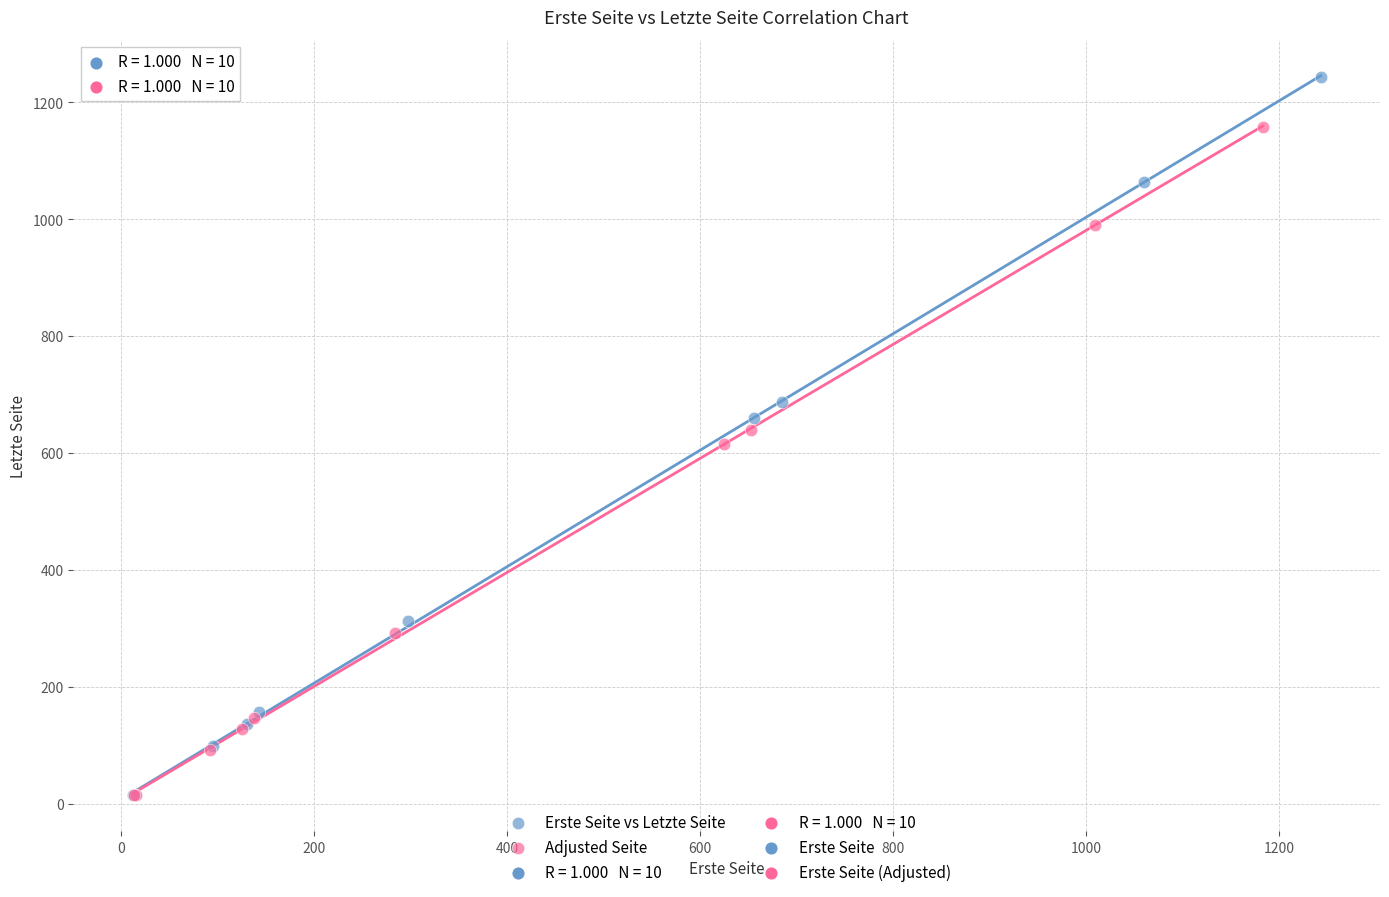

Which series has the widest spread of Y values?

Erste Seite vs Letzte Seite